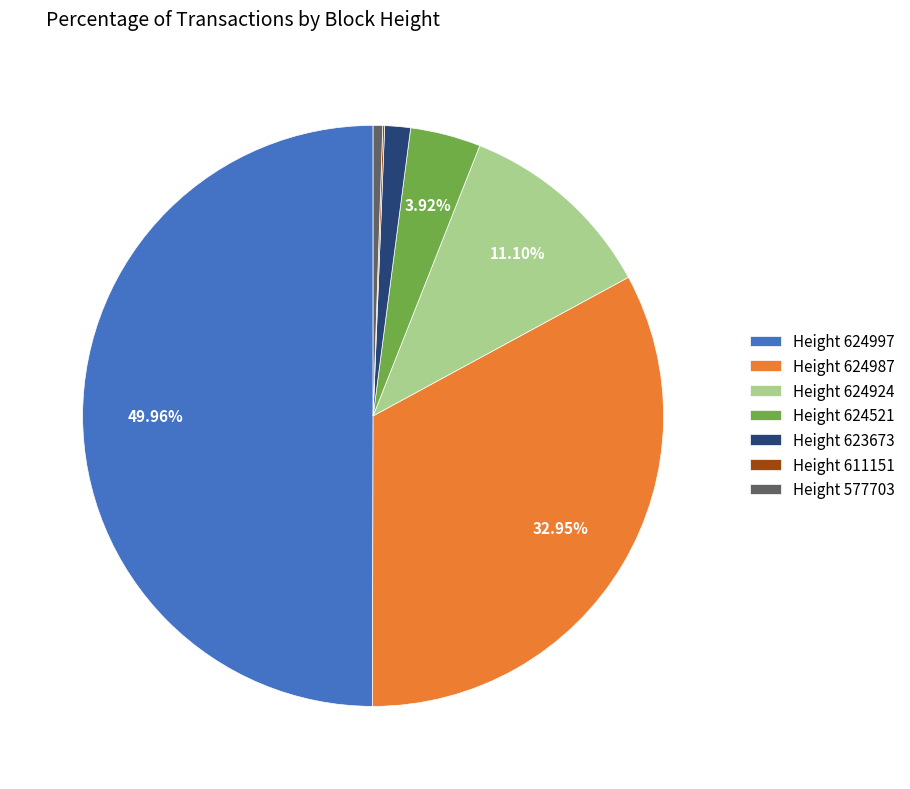

Between Height 624924 and Height 623673, which is larger?

Height 624924